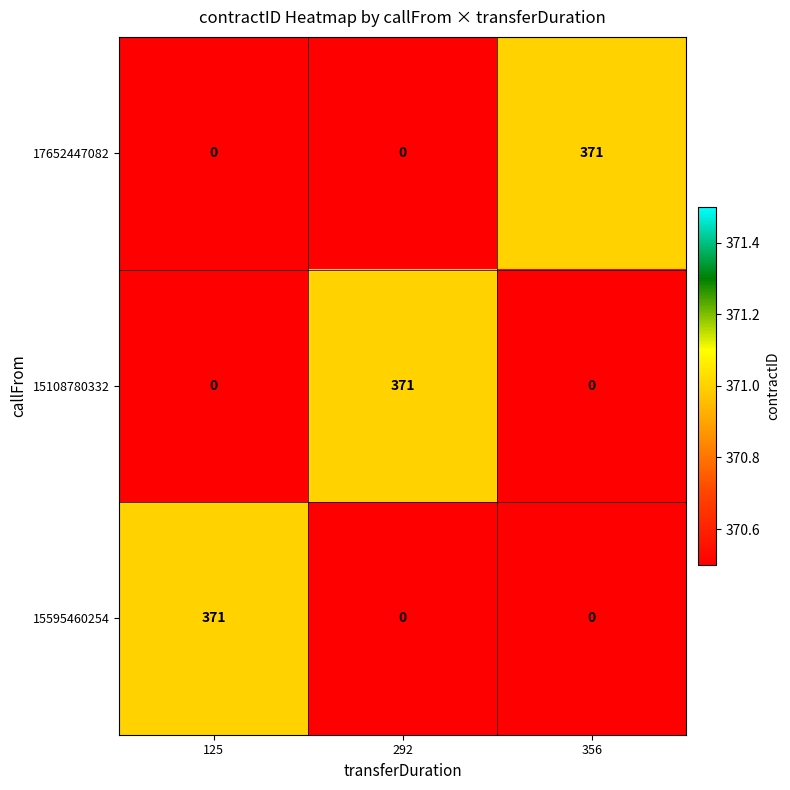

What is the spread (max minus min) of values at 125?

371